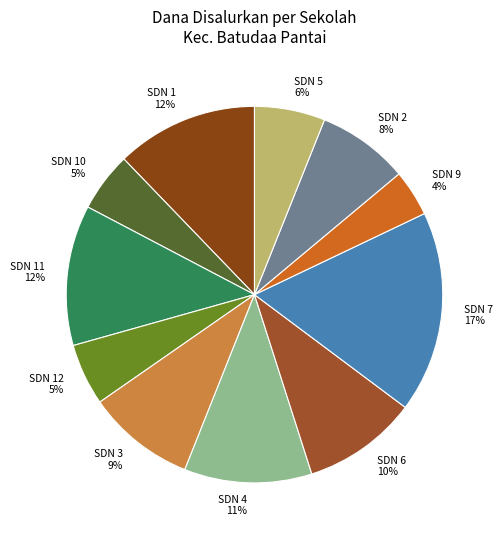

To the nearest percent, what is the average slice percentage?

9%